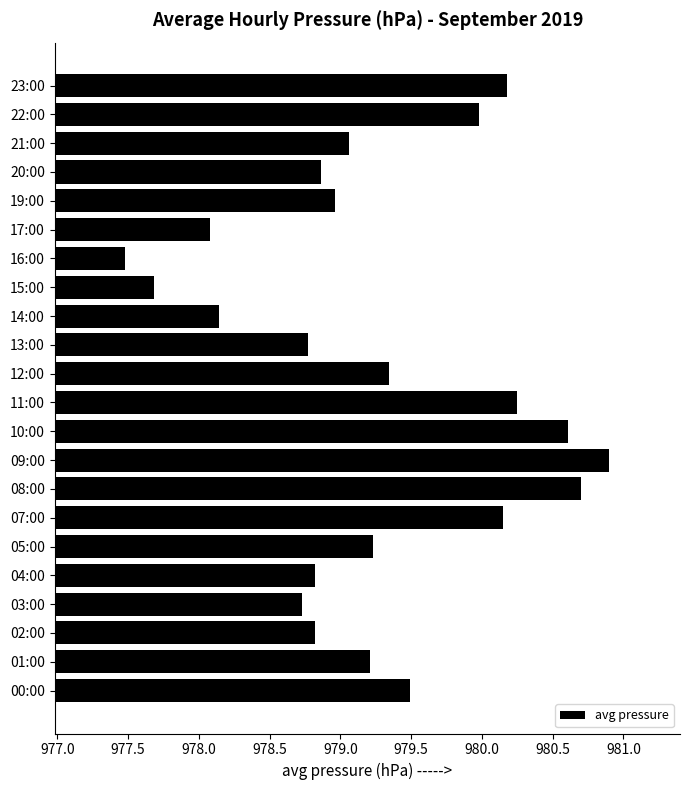

What is the change in value from 01:00 to 17:00?

-1.1